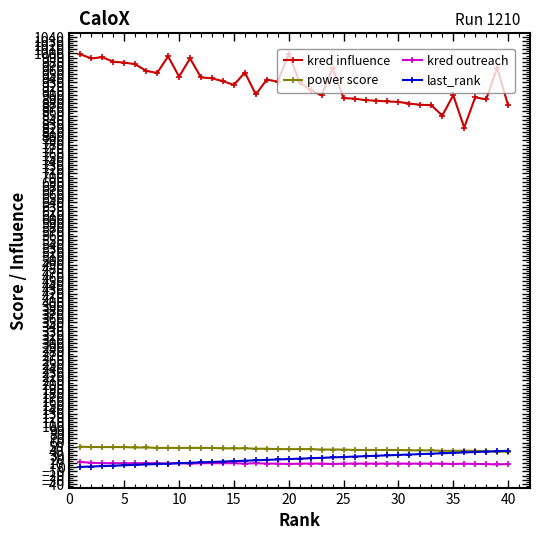

How many lines are shown in the chart?

4